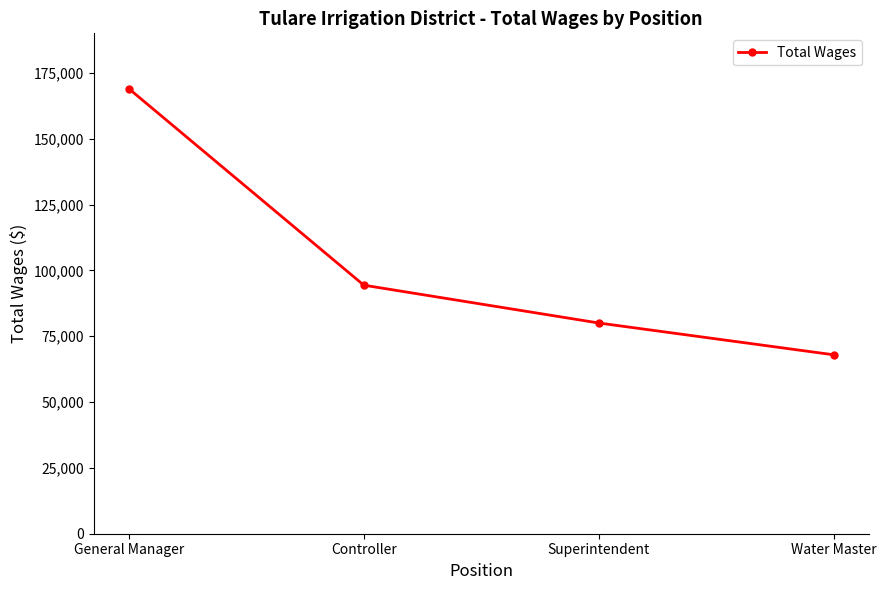

Which category has the highest value across all series?

General Manager